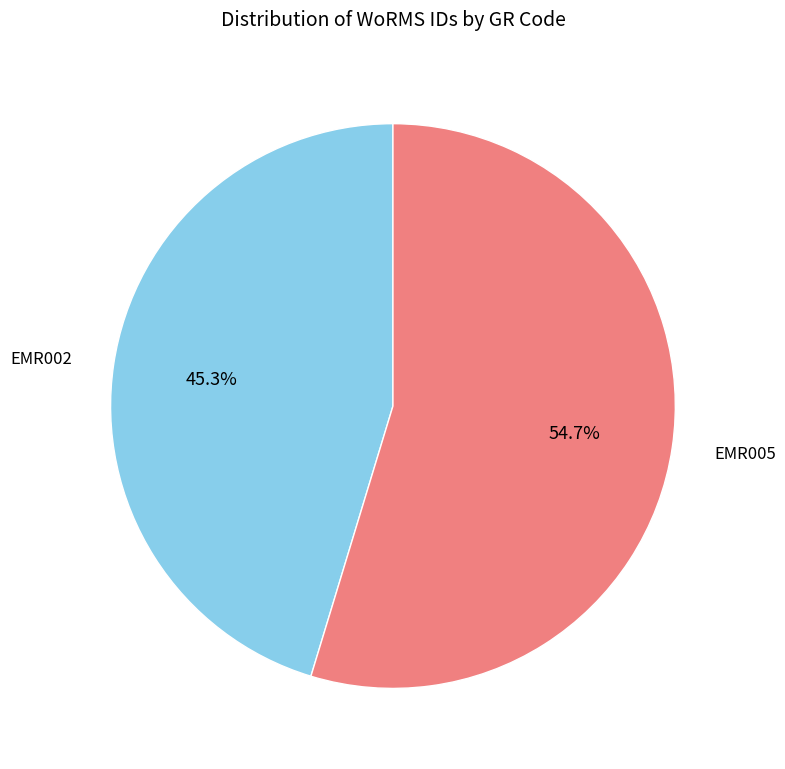

Which slice is the smallest?

EMR002